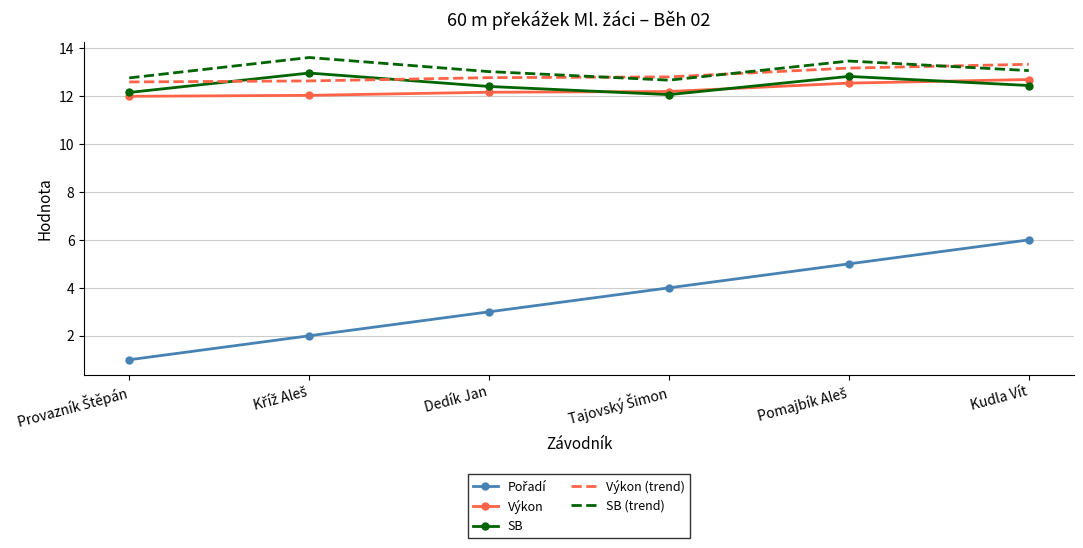

The Výkon series shows 12.7 at Kudla Vít. True or false?

True